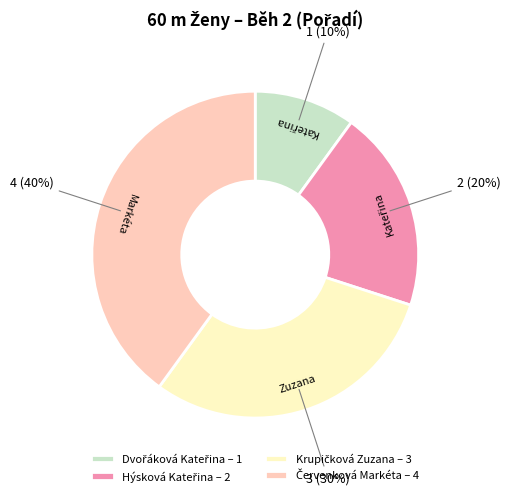

Is there a majority slice in this chart?

No